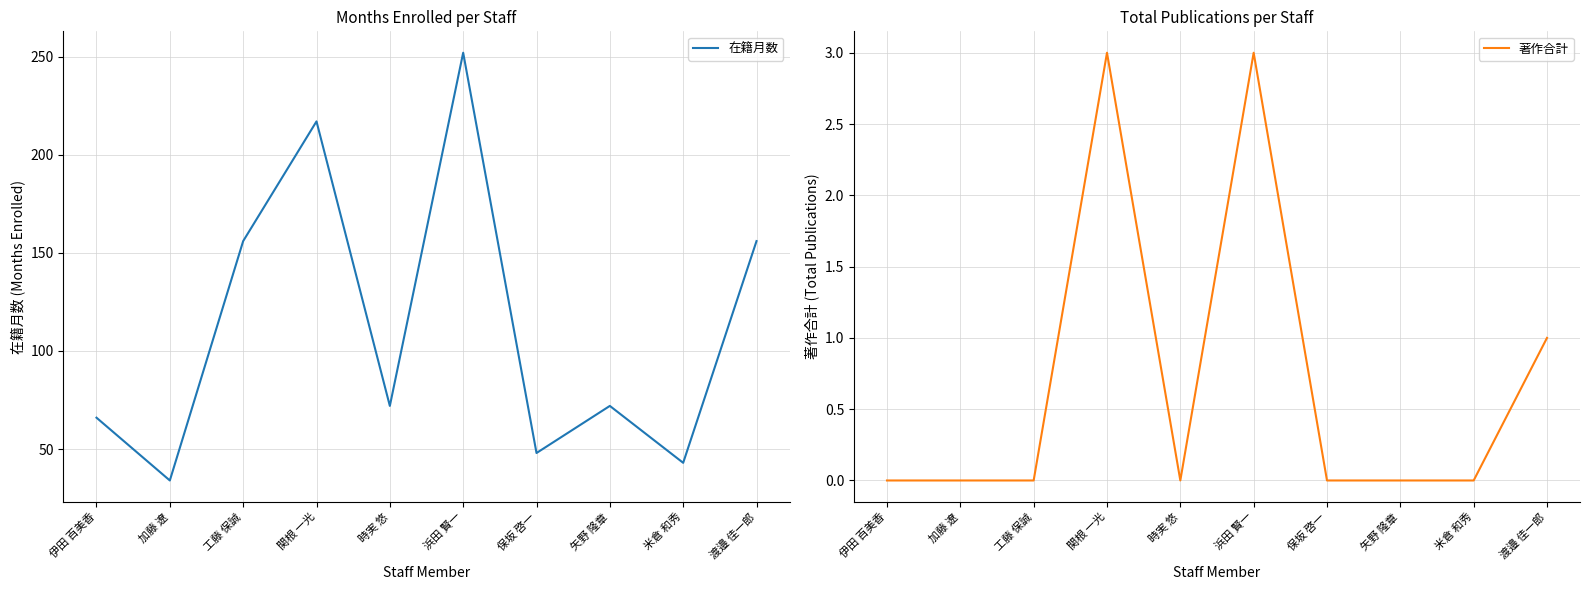

At which label does 著作合計 reach its peak?

関根 一光